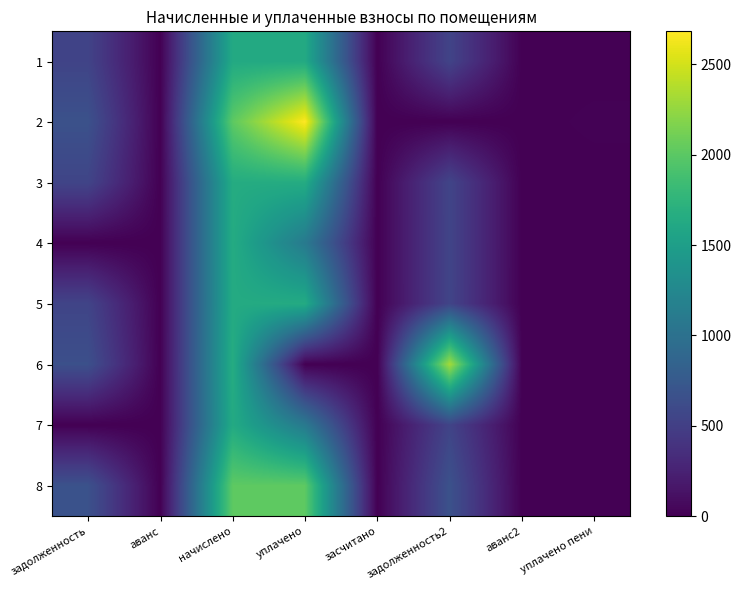

Reading left to right, list all the values displayed in this chart.

1: задолженность=542.6	аванс=0.0	начислено=1627.7	уплачено=1627.7	засчитано=0.0	задолженность2=542.6	аванс2=0.0	уплачено пени=0.0
2: задолженность=670.9	аванс=0.0	начислено=2012.6	уплачено=2683.5	засчитано=0.0	задолженность2=0.0	аванс2=0.0	уплачено пени=16.1
3: задолженность=551.1	аванс=0.0	начислено=1653.4	уплачено=1653.4	засчитано=0.0	задолженность2=551.1	аванс2=0.0	уплачено пени=0.0
4: задолженность=0.0	аванс=0.0	начислено=1649.7	уплачено=1099.8	засчитано=0.0	задолженность2=549.9	аванс2=0.0	уплачено пени=0.0
5: задолженность=547.5	аванс=0.0	начислено=1642.4	уплачено=1642.4	засчитано=0.0	задолженность2=547.5	аванс2=0.0	уплачено пени=0.0
6: задолженность=654.5	аванс=0.0	начислено=1660.7	уплачено=0.0	засчитано=0.0	задолженность2=2315.2	аванс2=0.0	уплачено пени=0.0
7: задолженность=0.0	аванс=0.0	начислено=1635.0	уплачено=1090.0	засчитано=0.0	задолженность2=545.0	аванс2=0.0	уплачено пени=0.0
8: задолженность=672.1	аванс=0.0	начислено=2016.3	уплачено=2016.3	засчитано=0.0	задолженность2=672.1	аванс2=0.0	уплачено пени=6.9